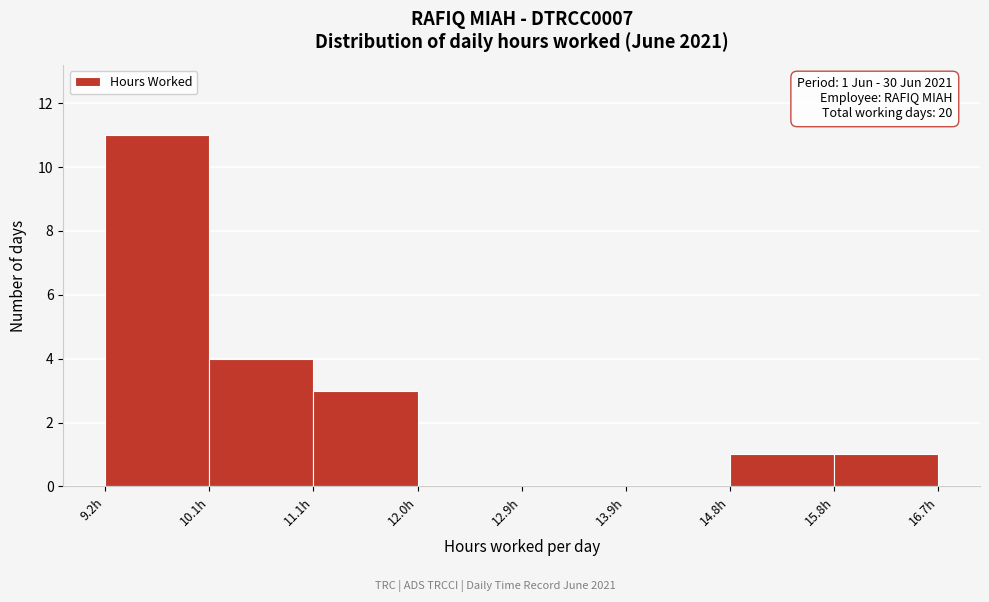

Which range on the x-axis has the tallest bar?

9.2 to 10.1